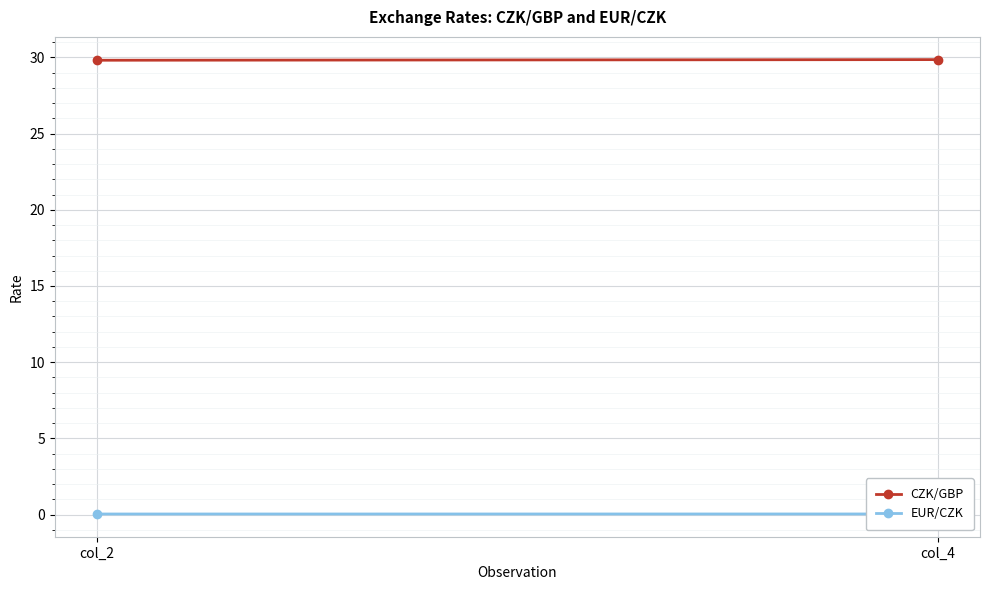

How many EUR/CZK values are between 0 and 1?

2